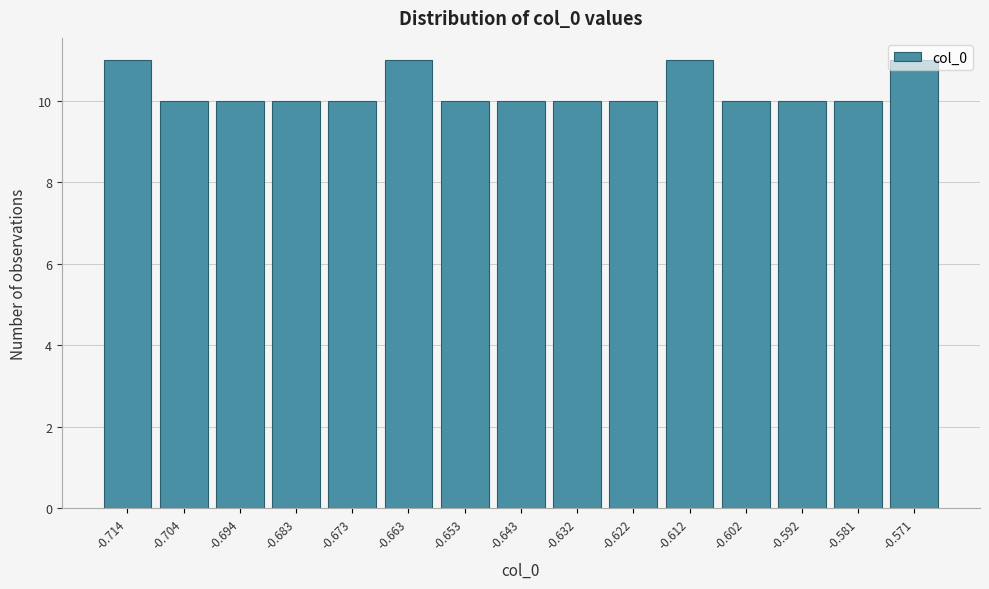

How tall is the bar that spans -0.720 to -0.708 on the x-axis? Neither the bar edges nor the heights are printed on the chart, so give them approximately, as read against the axes.

11